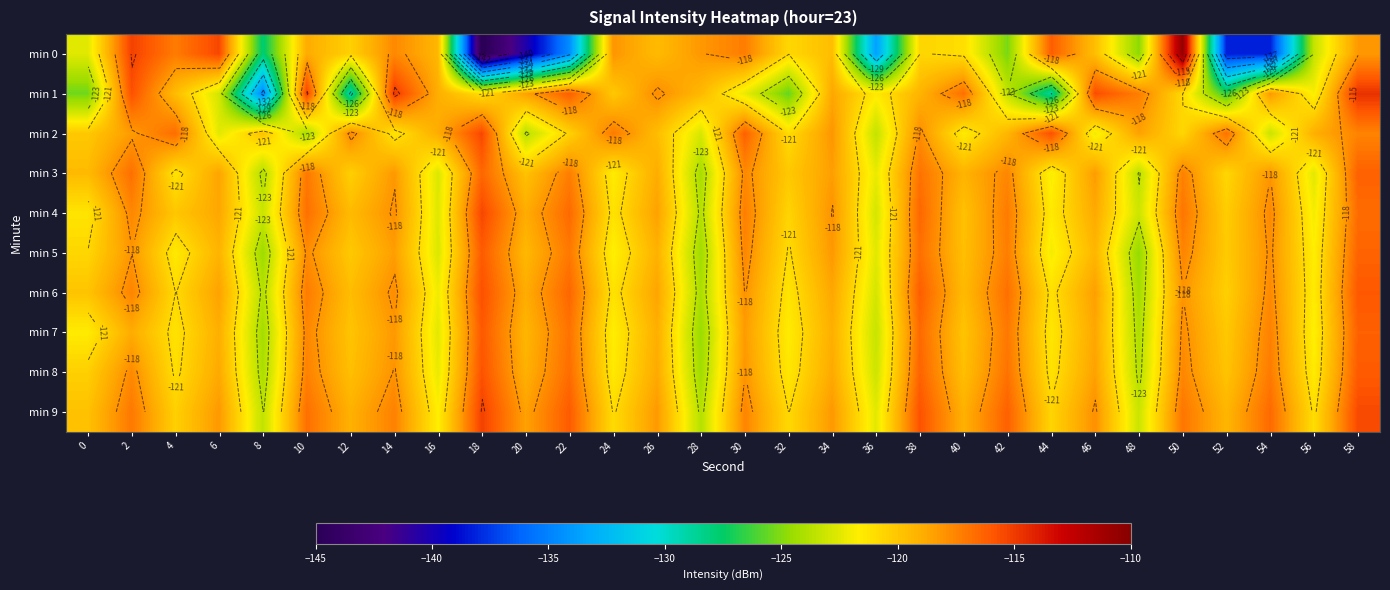

The value of min 1 at 28 is -38.5. True or false?

False